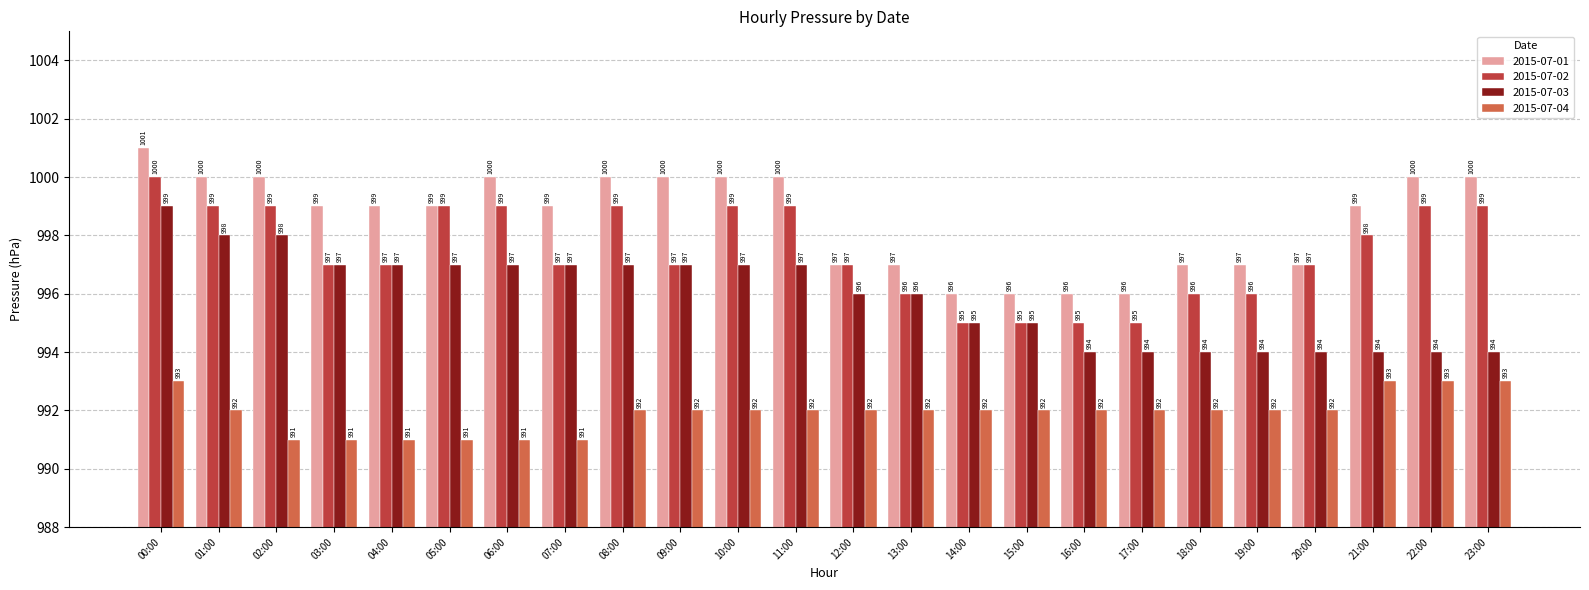

What is the difference between the maximum and second lowest values in the 2015-07-03 series?

5